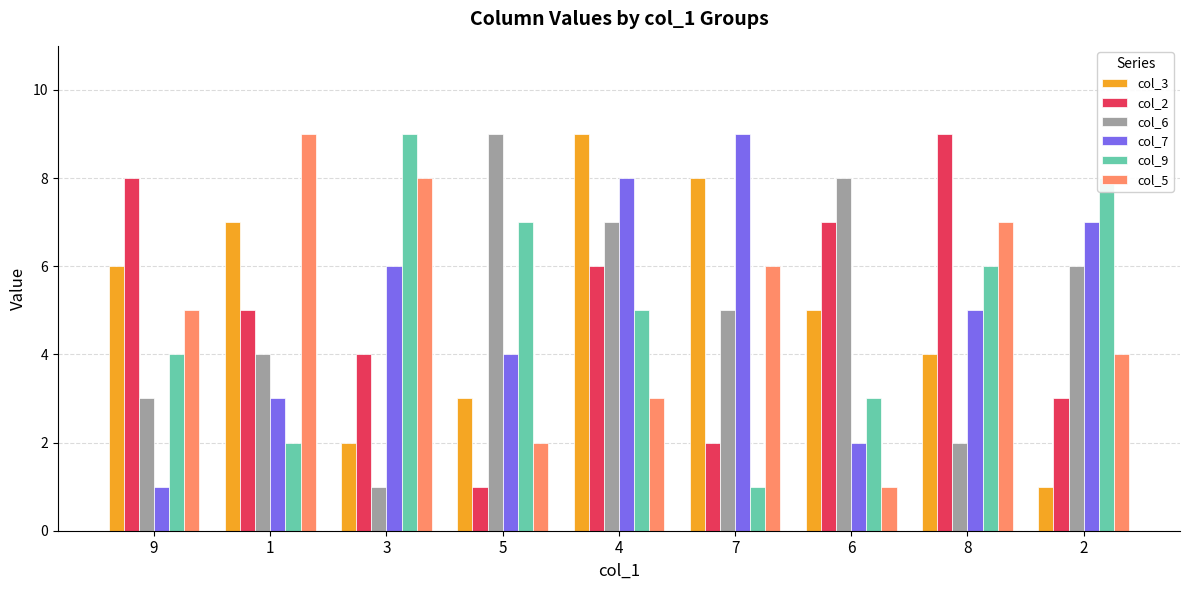

What is the label of the 4th bar from the right?

7